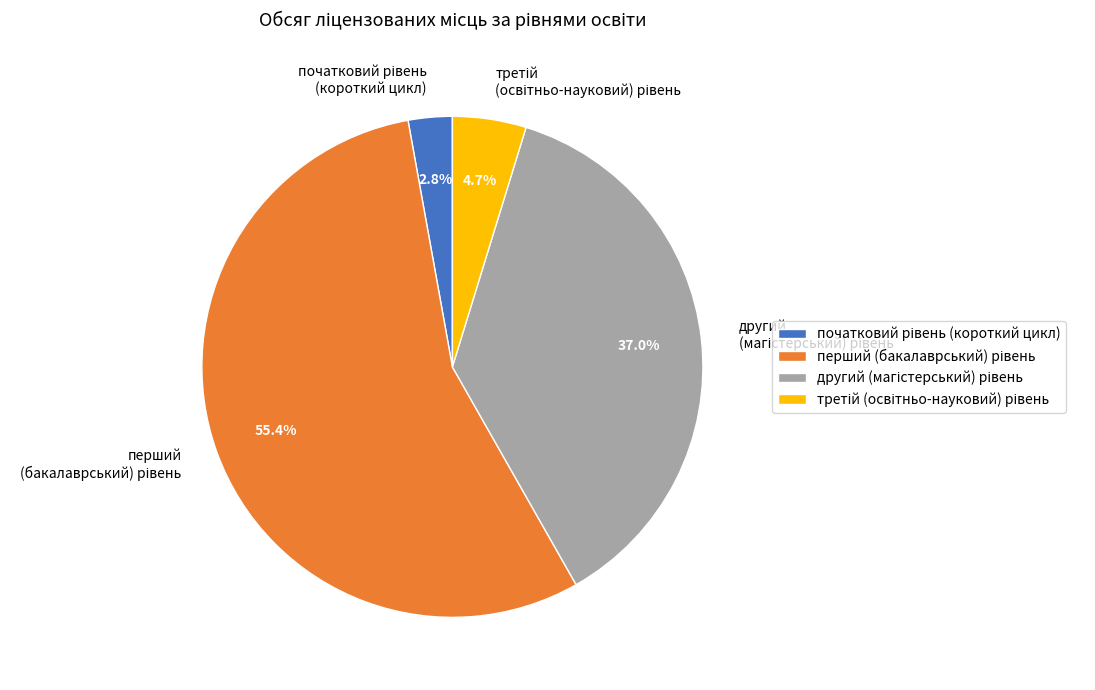

How many segments does this pie chart have?

4